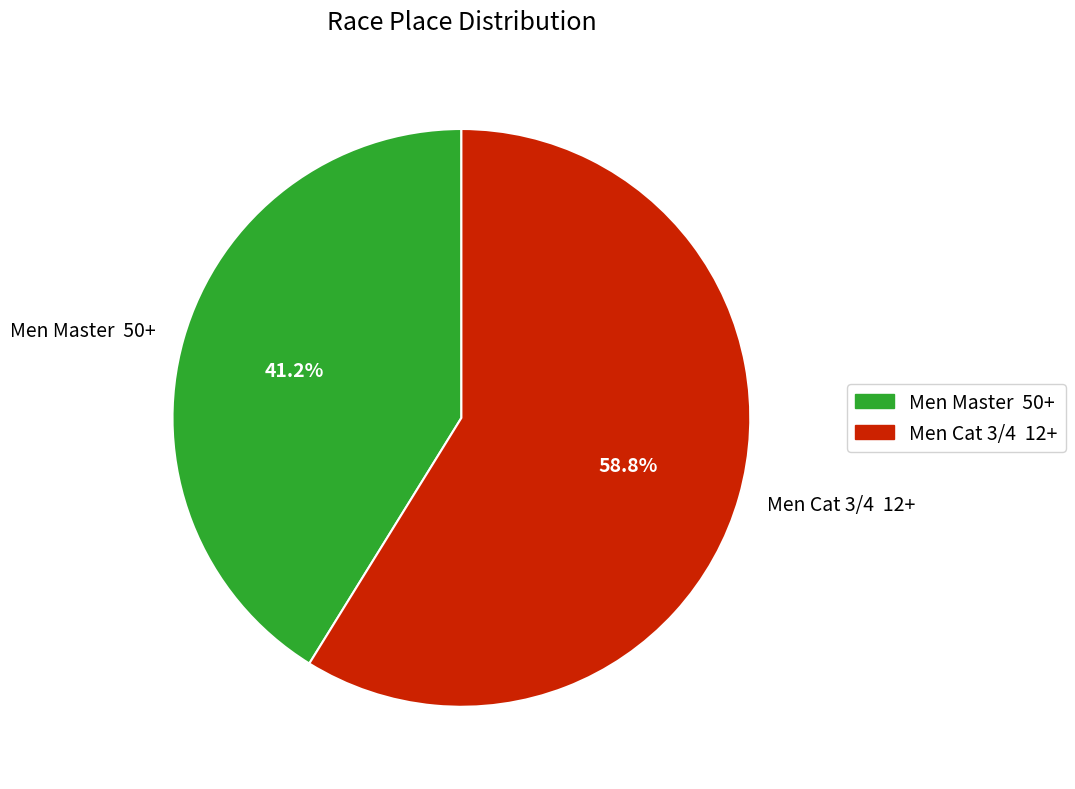

Rank the categories by value from highest to lowest.

Men Cat 3/4 12+, Men Master 50+